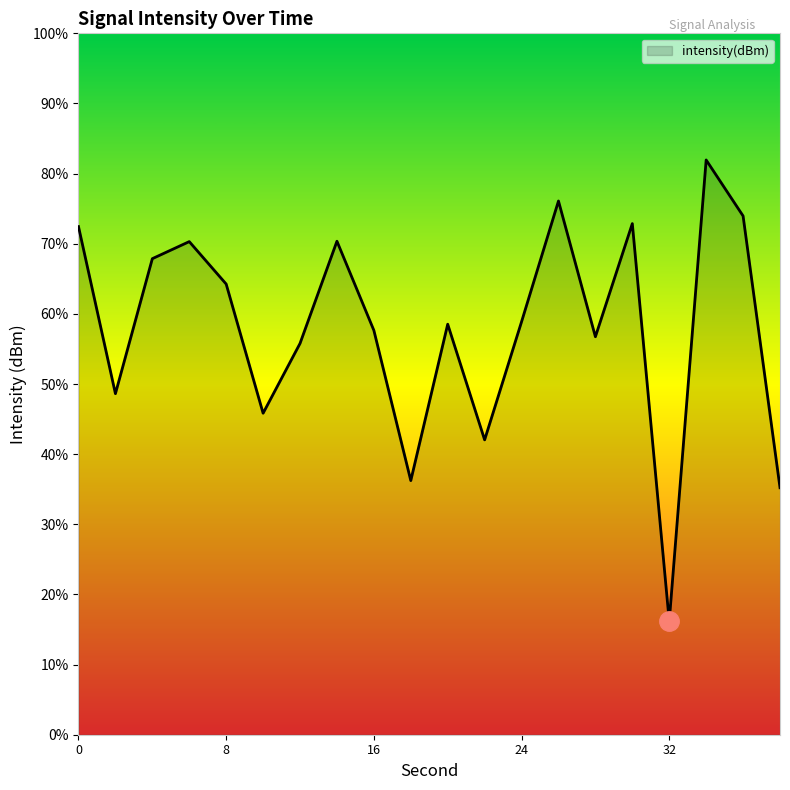

What is the greatest value displayed?

81.9